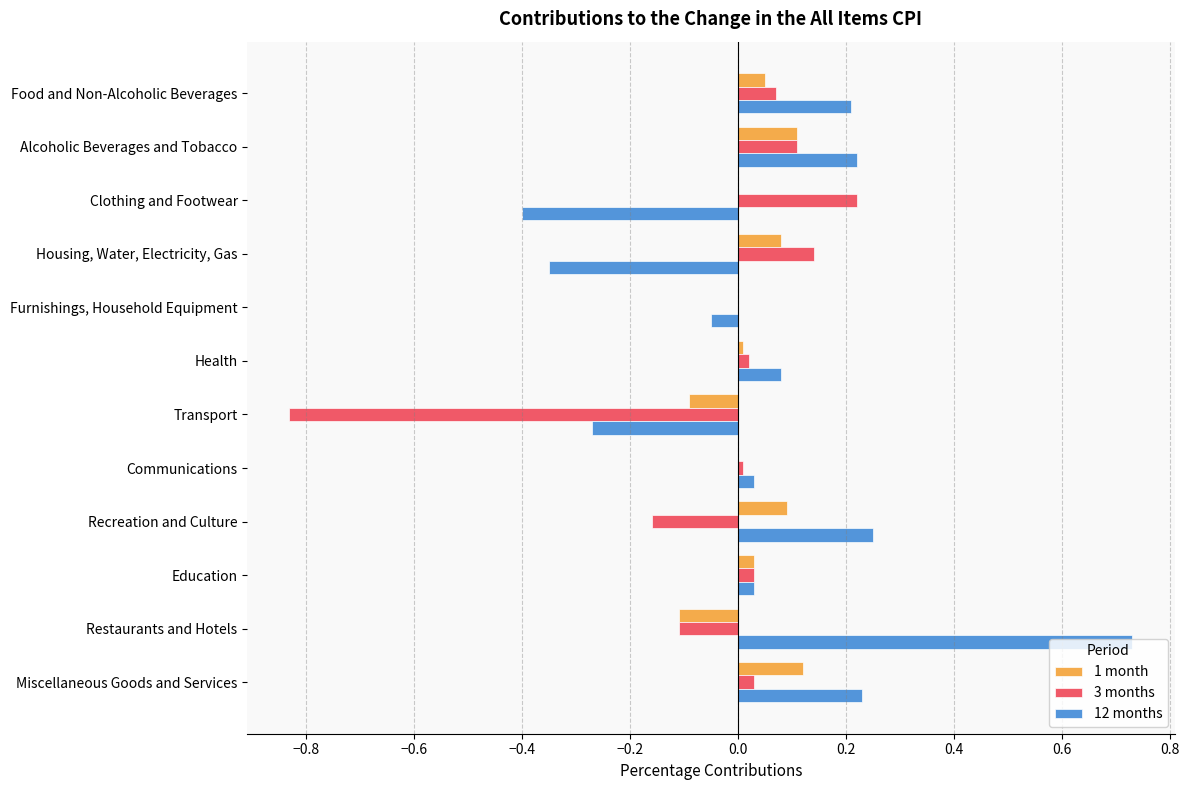

The value of 1 month at Furnishings, Household Equipment is -0.1. True or false?

False